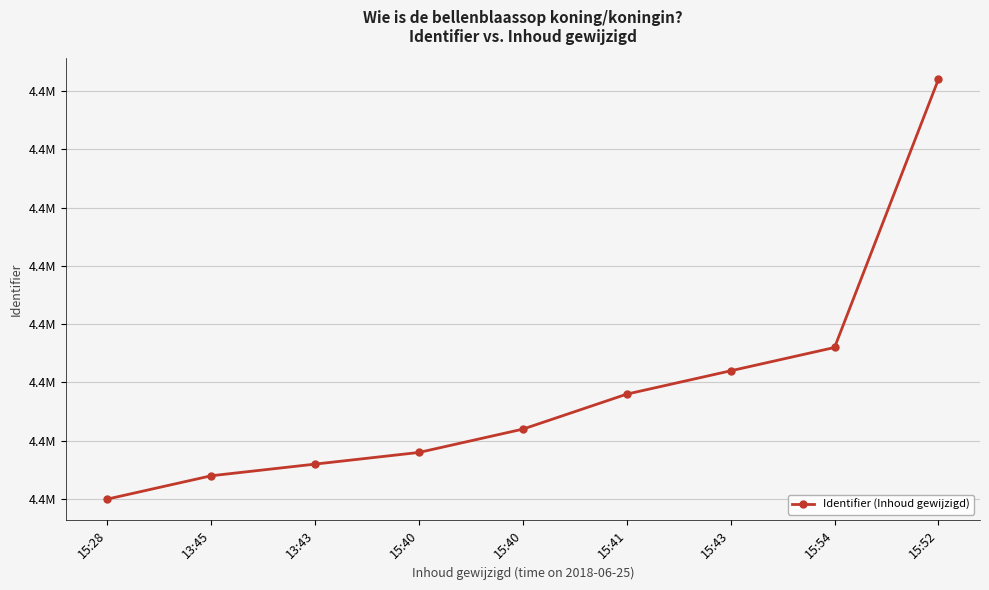

Does the chart have visible grid lines?

Yes